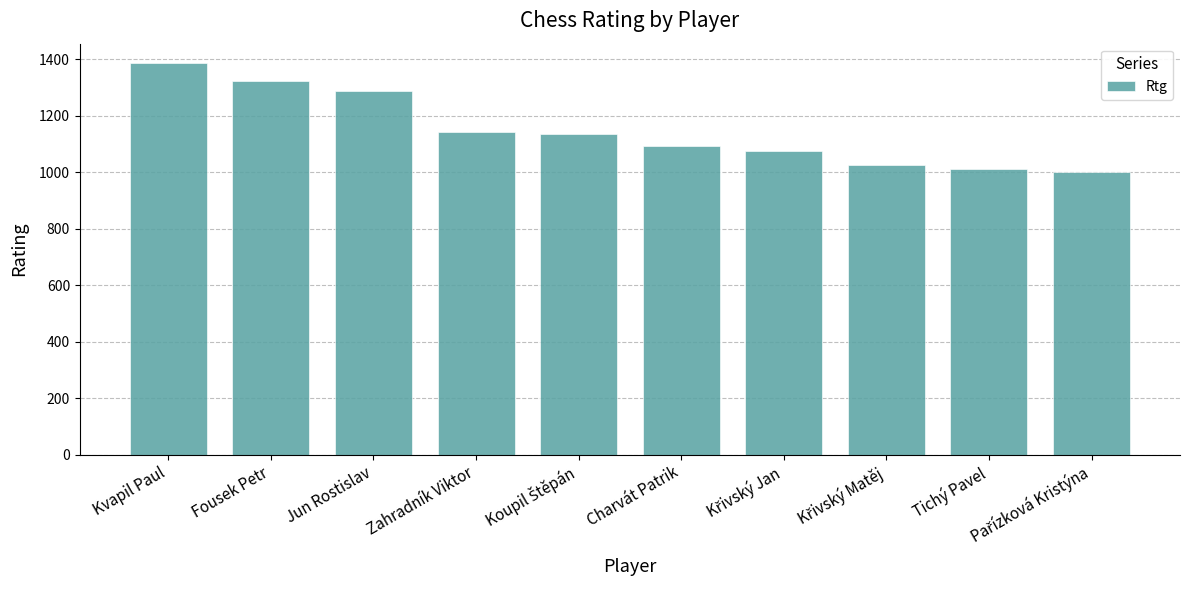

What is the difference between the maximum and minimum values?

384